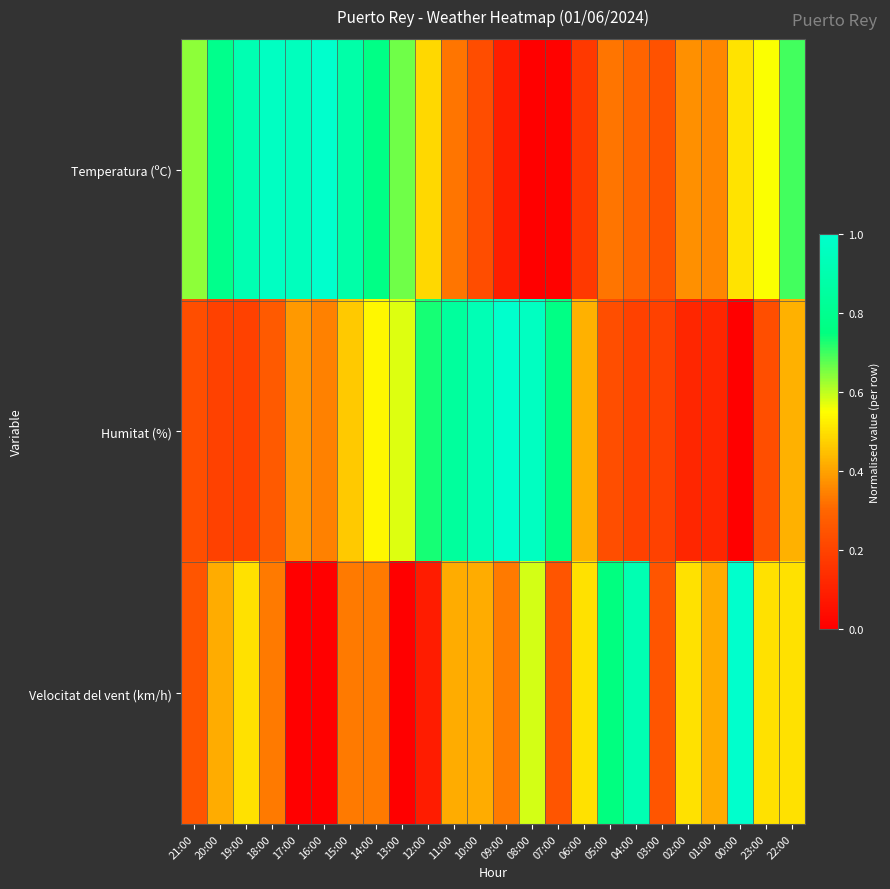

Which category has the lowest value across all series?

08:00